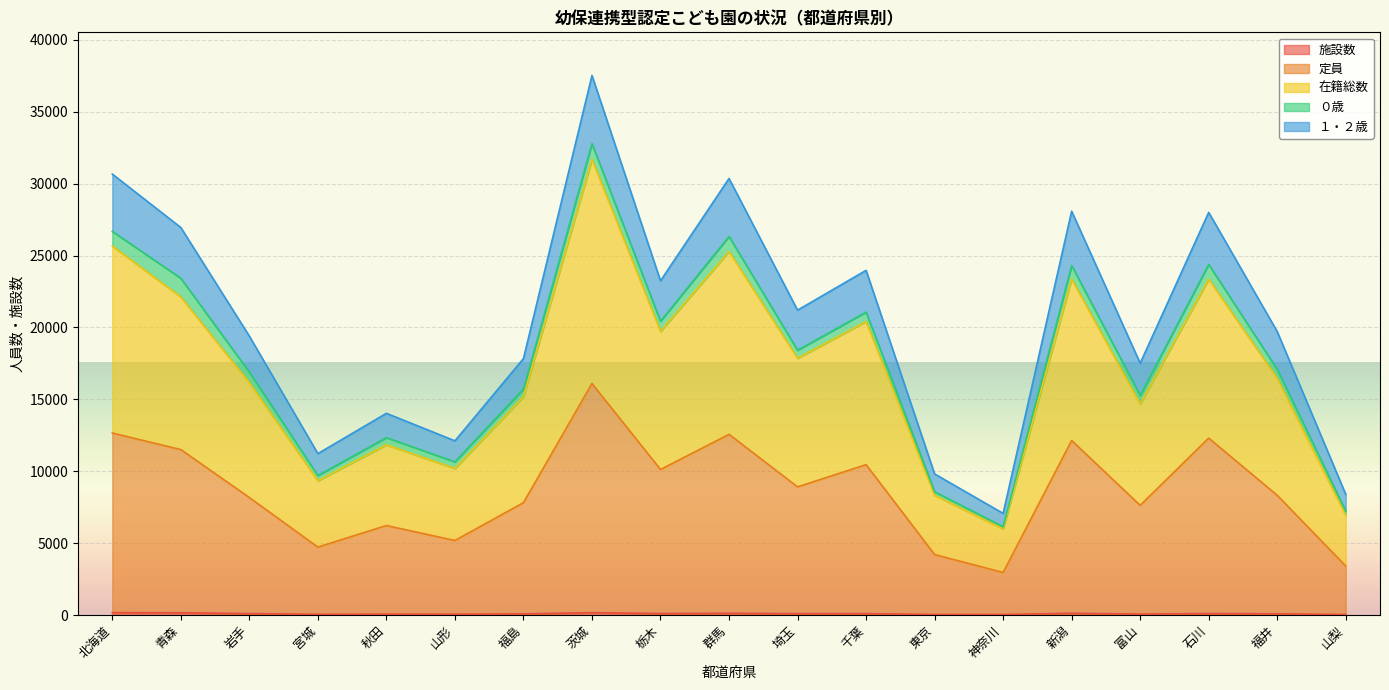

At which category is the sum across all series the highest?

茨城